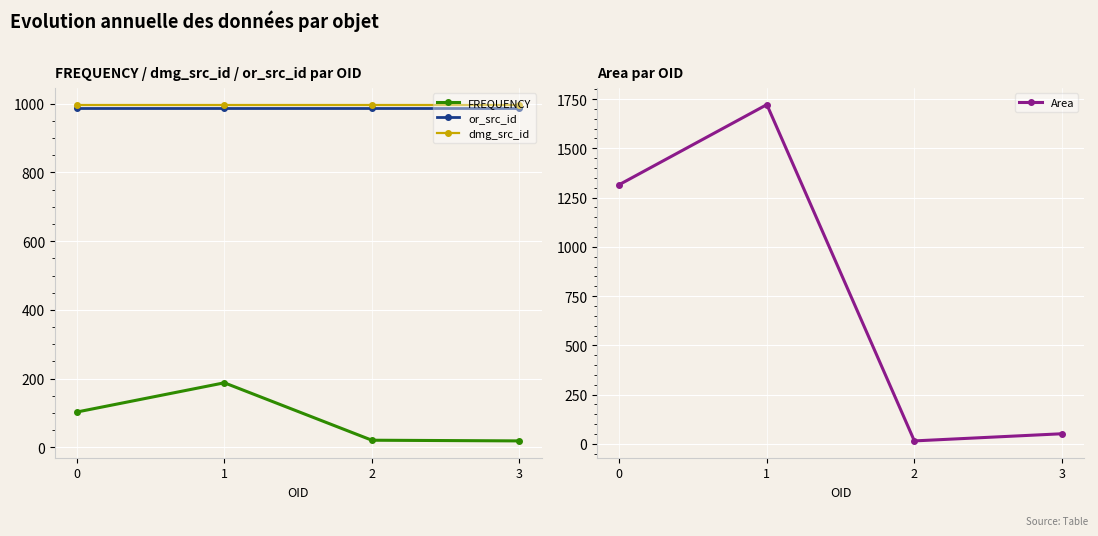

At which category does Area reach its first local valley?

2